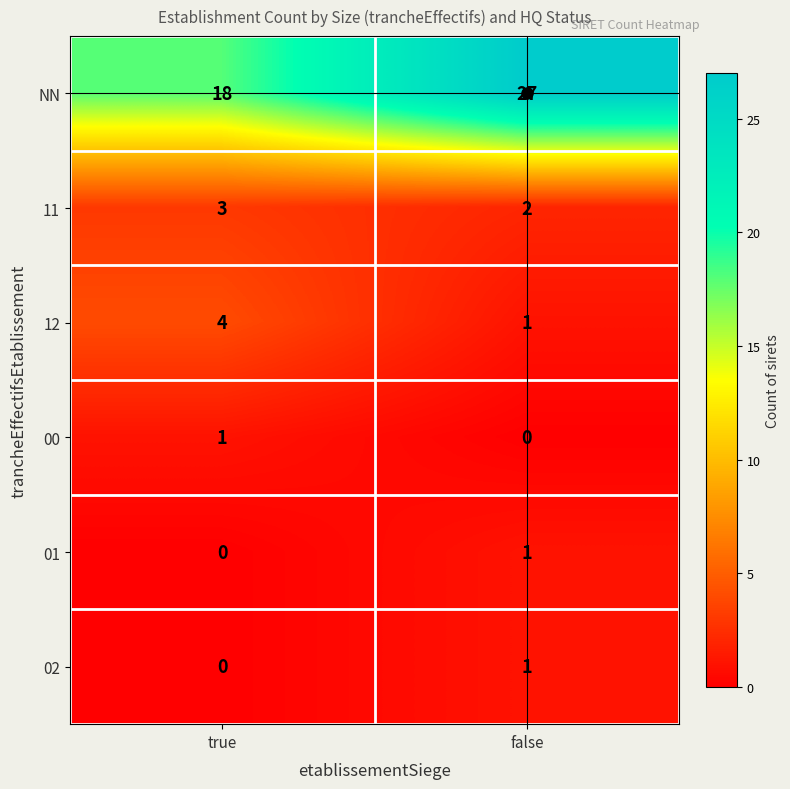

What is the sum of the 11 values at true and false?

5